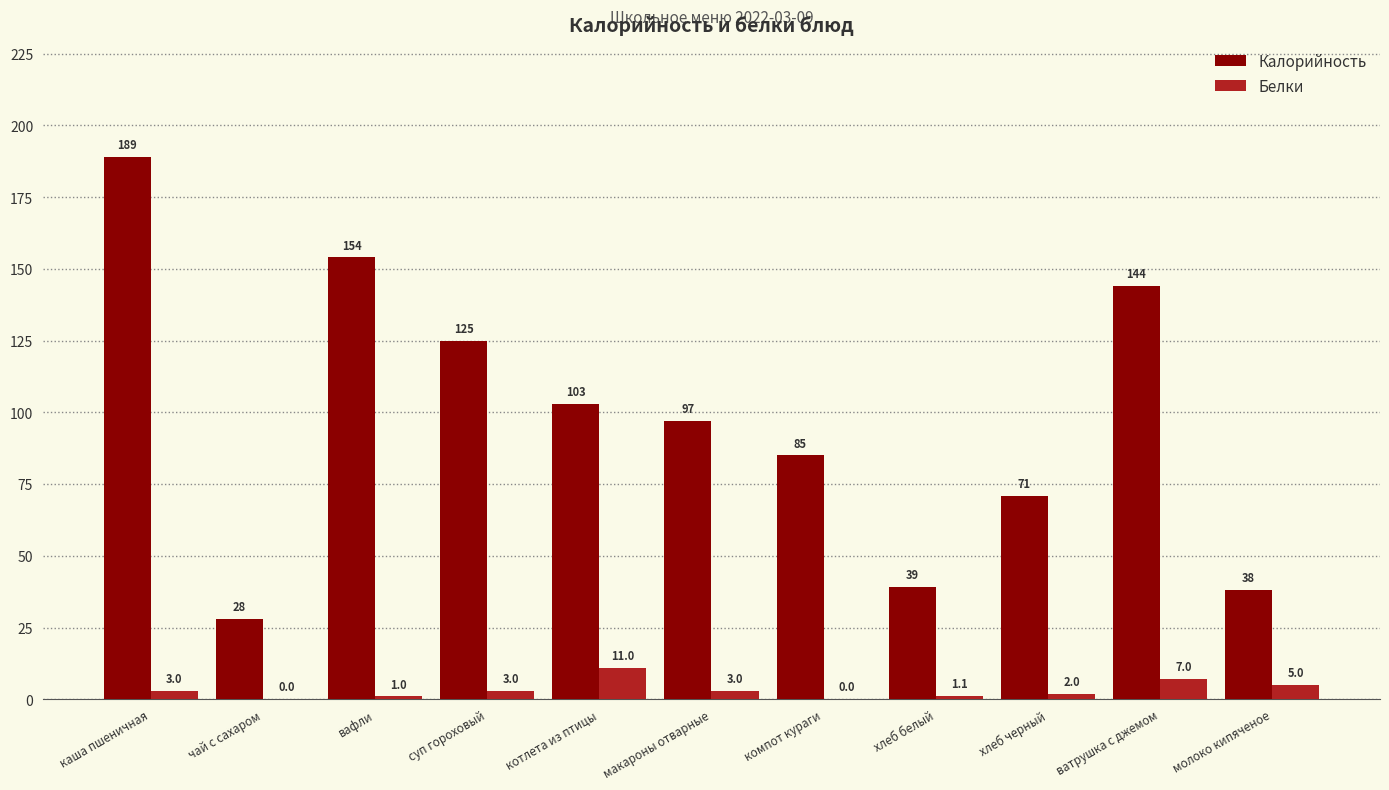

Is it true that Белки equals 7.0 at ватрушка с джемом?

True